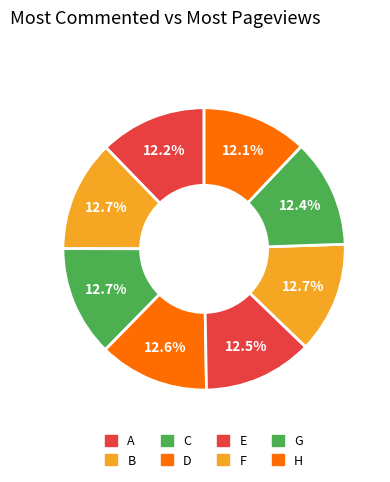

Count the number of slices in the pie.

8